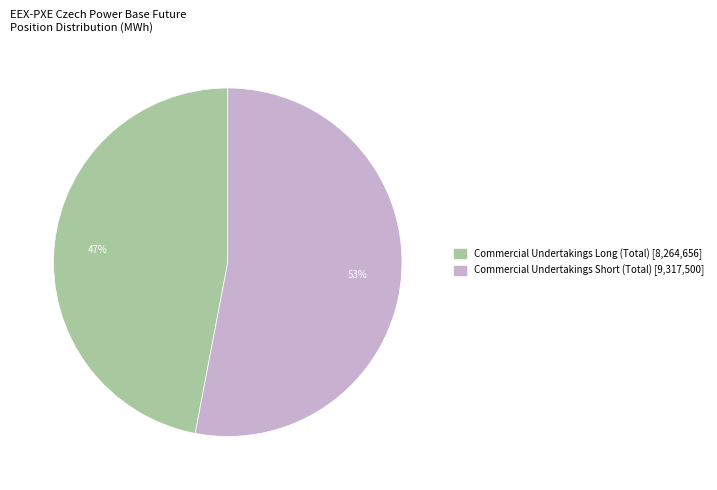

To the nearest percent, what percentage of the pie is Commercial Undertakings Short (Total)?

53%